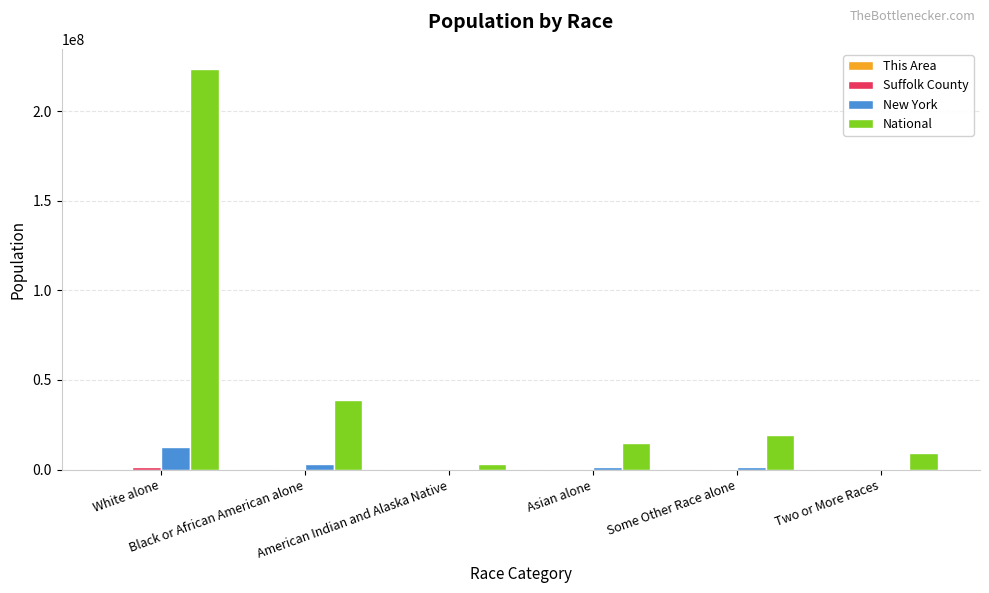

Which series has the largest total across all categories?

National